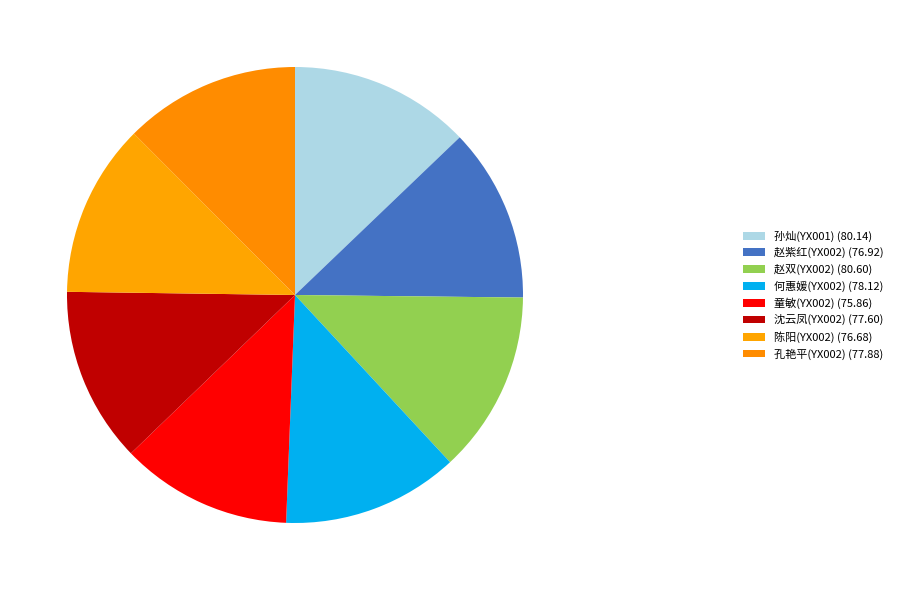

The 陈阳(YX002) slice represents 12% of the pie. True or false?

True